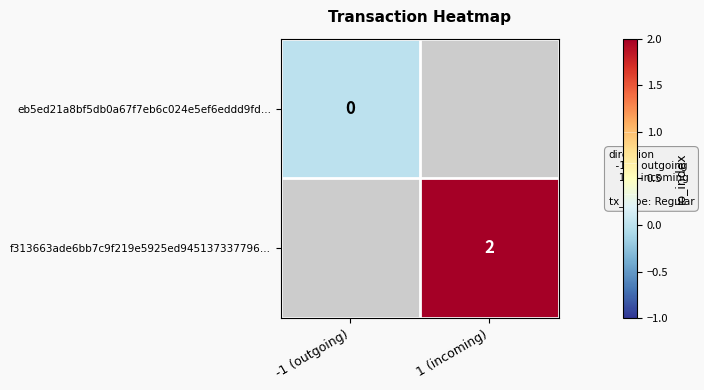

The f313663ade6bb7c9f219e5925ed945137337796… series shows 3 at 1 (incoming). True or false?

False